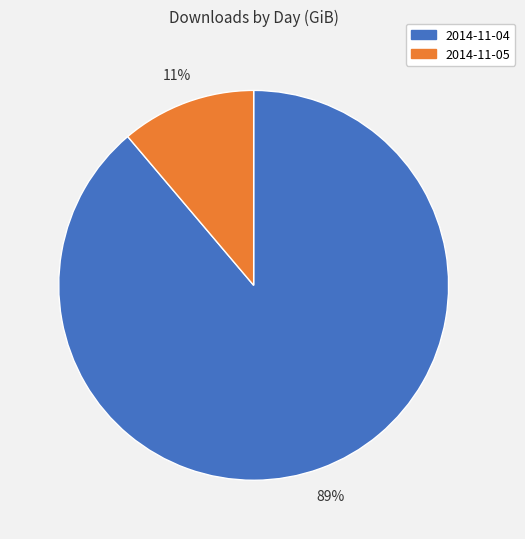

What is the largest slice in the pie chart?

2014-11-04